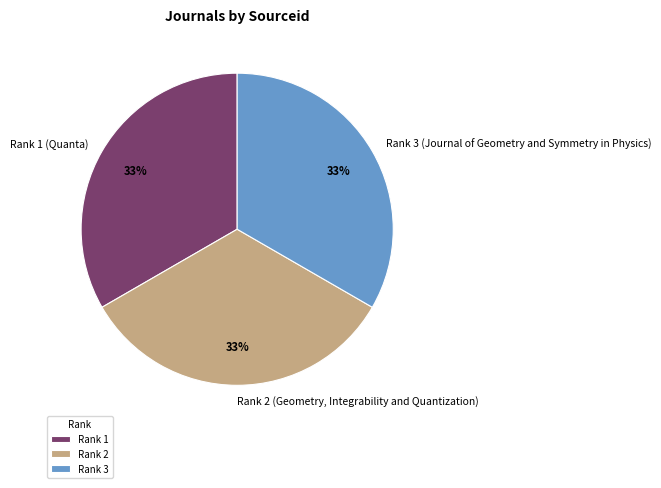

To the nearest percent, what is the combined percentage of Rank 2 (Geometry, Integrability and Quantization) and Rank 3 (Journal of Geometry and Symmetry in Physics)?

67%